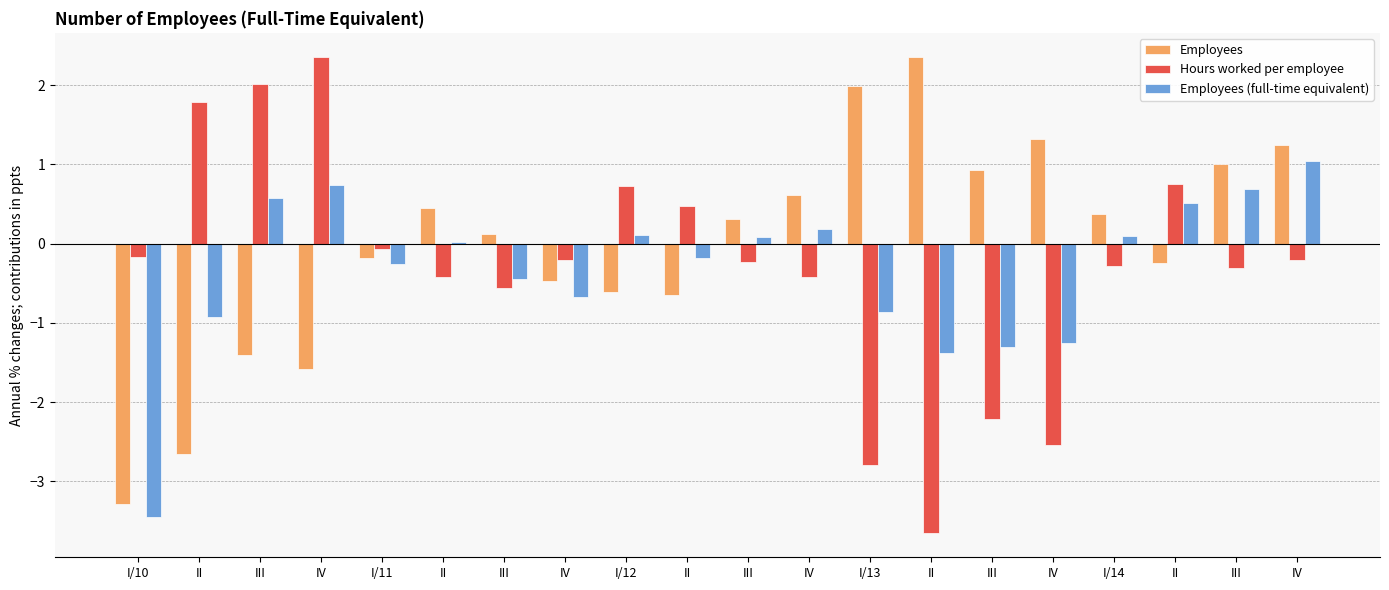

How many values in Employees are below zero?

9